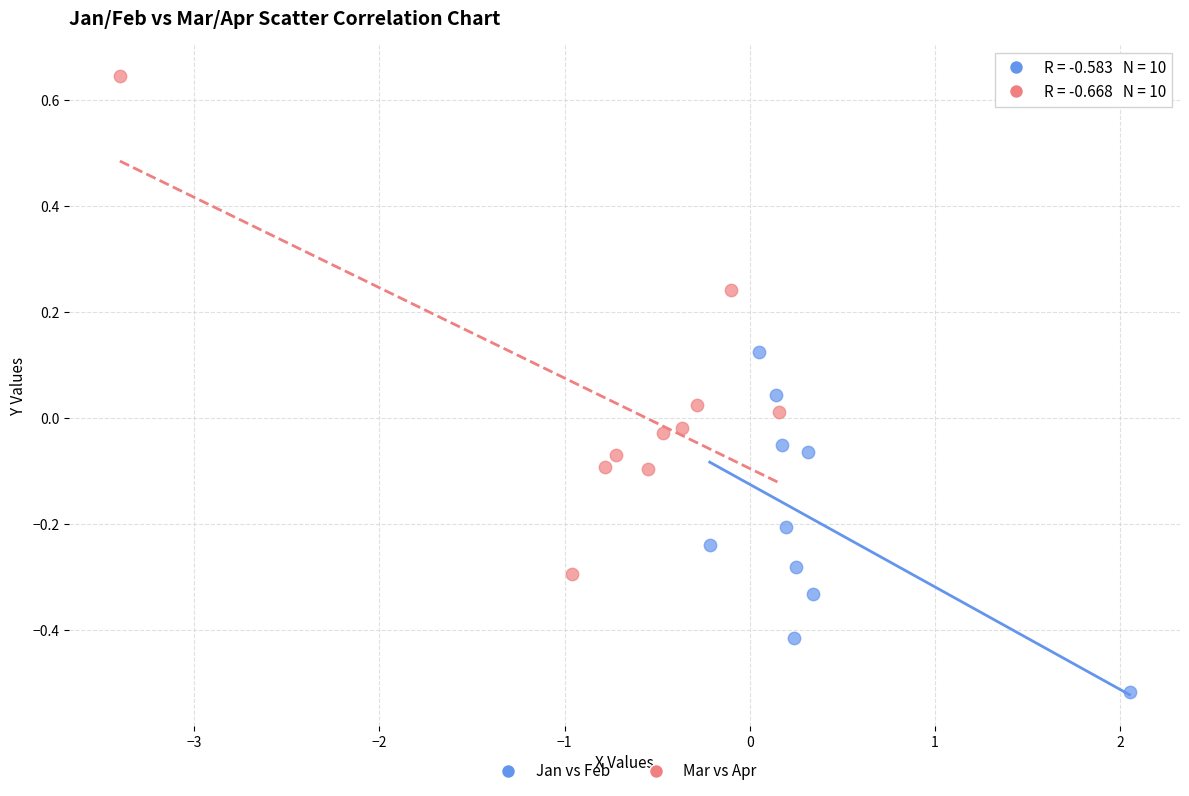

What are all the series names shown in the legend?

Jan vs Feb, Mar vs Apr